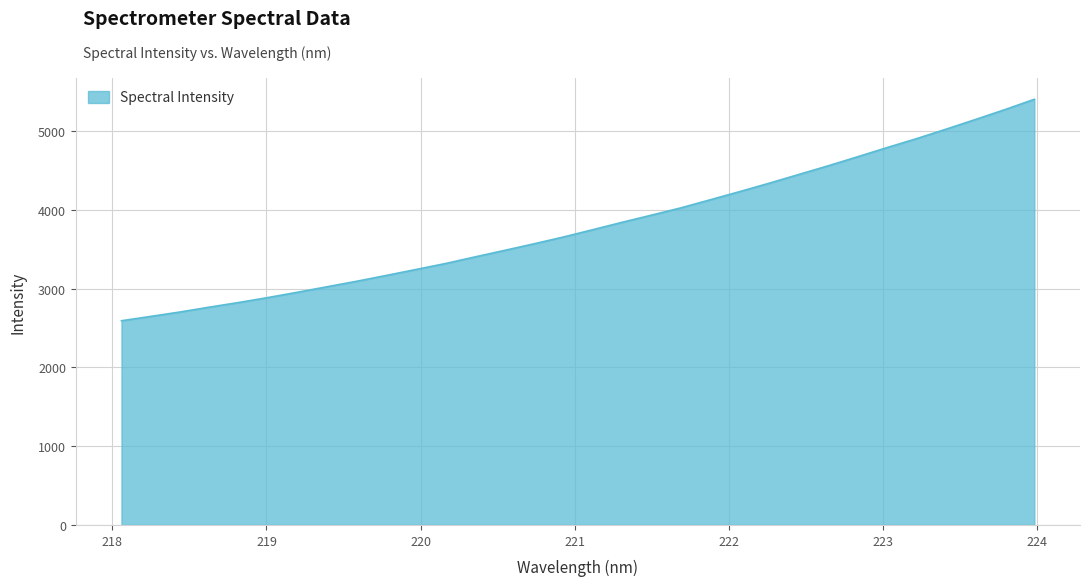

What is the difference between the maximum and minimum values?

2813.0